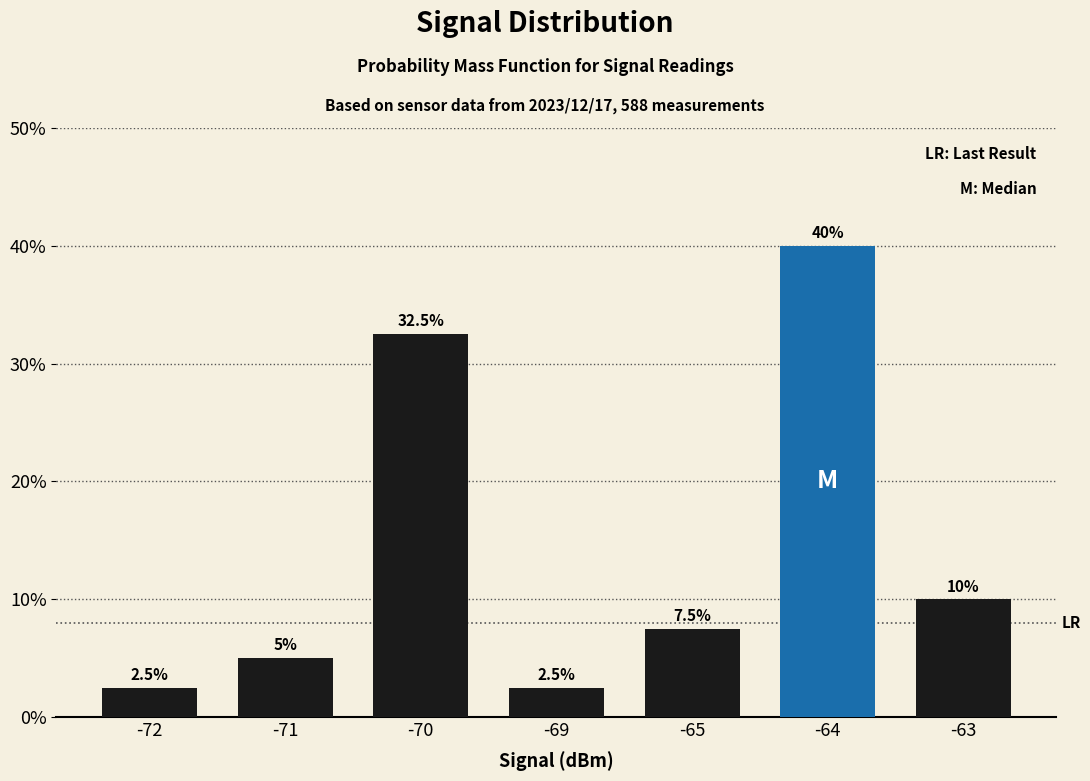

How many values are below 7?

3